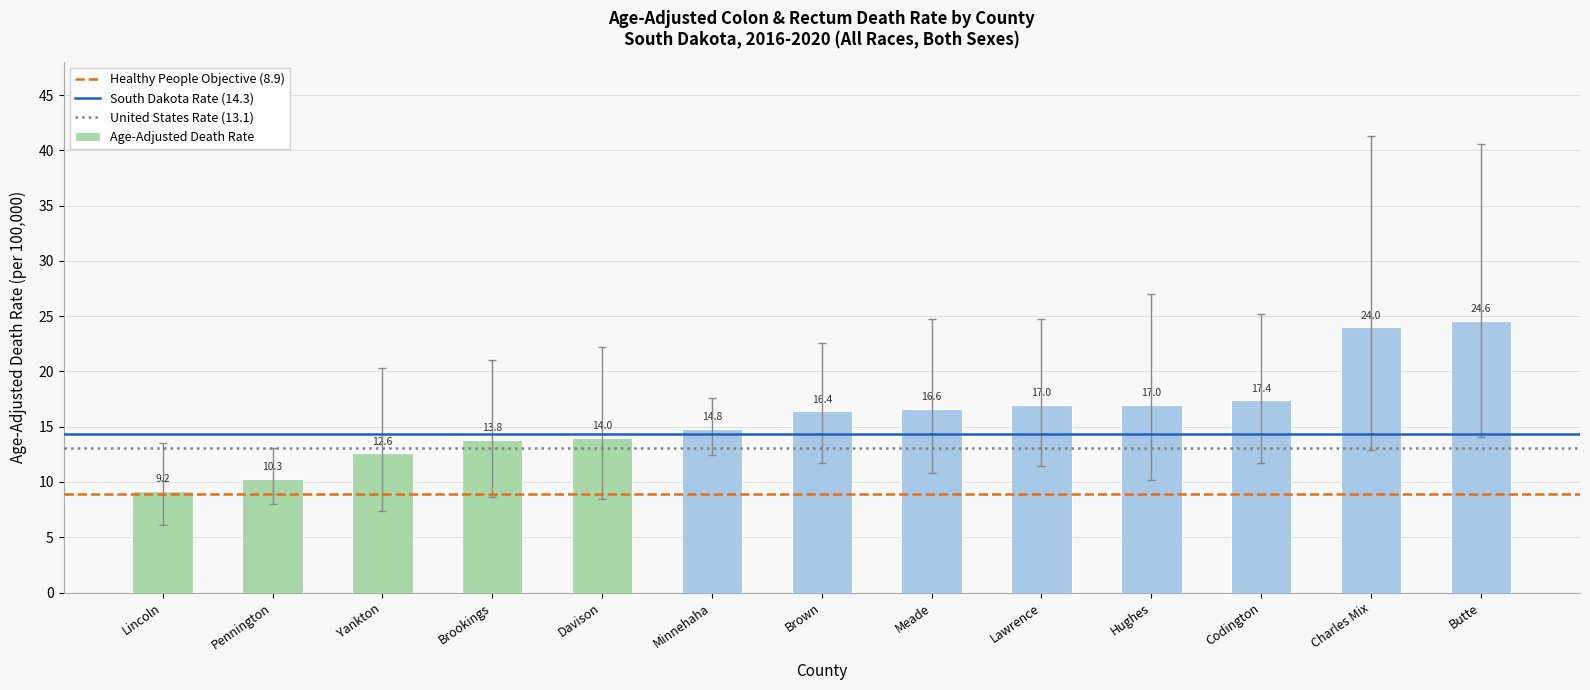

Are the bars horizontal?

No